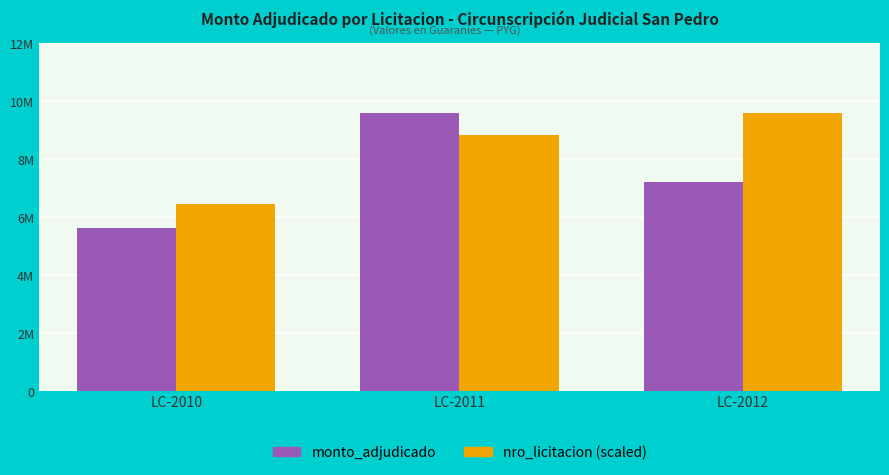

Reading left to right, what are all the values shown in this chart?

monto_adjudicado: 5600000.0	9600000.0	7200000.0
nro_licitacion (scaled): 6437731.6	8833001.4	9600000.0